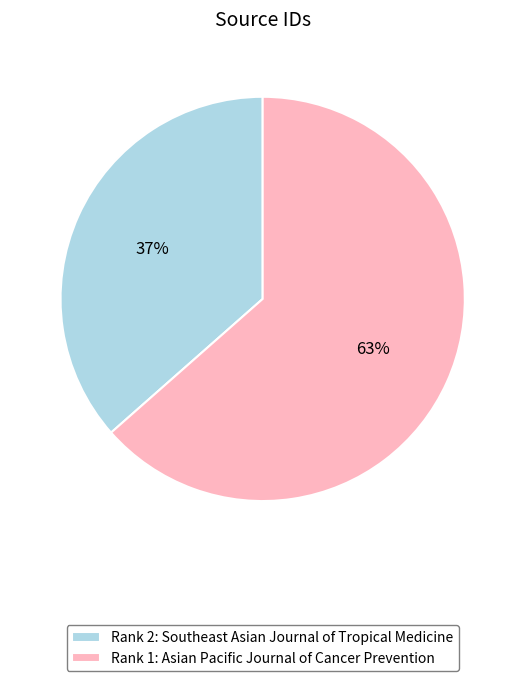

How many segments does this pie chart have?

2